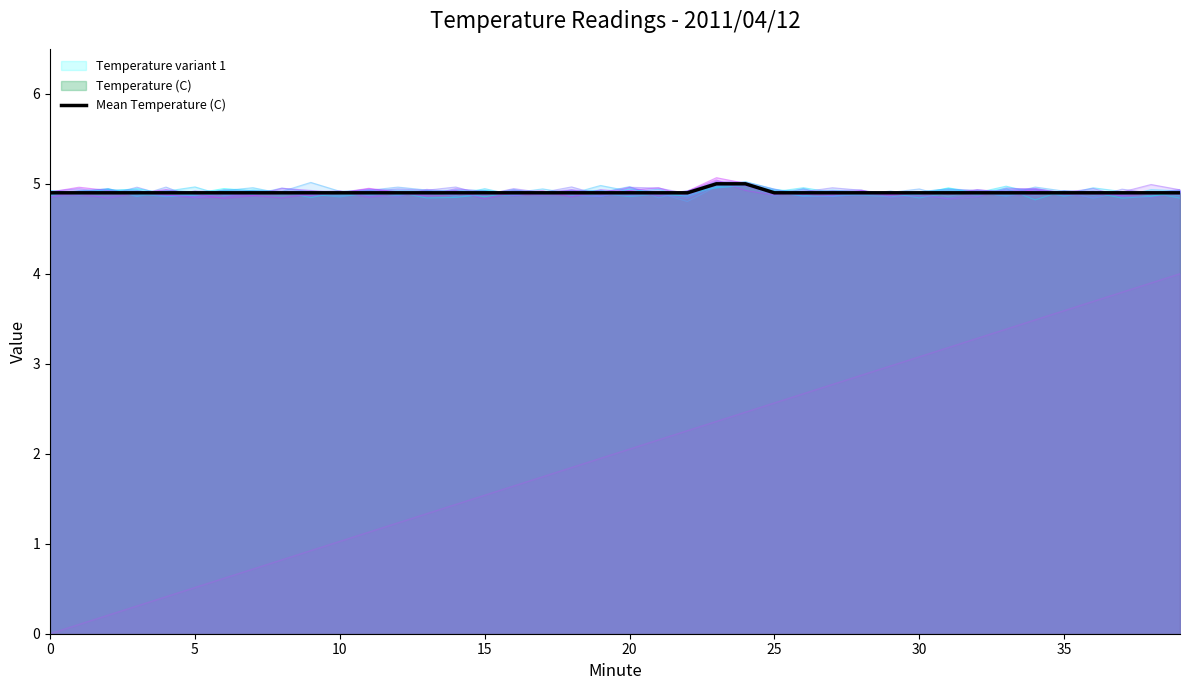

How many lines are shown in the chart?

1